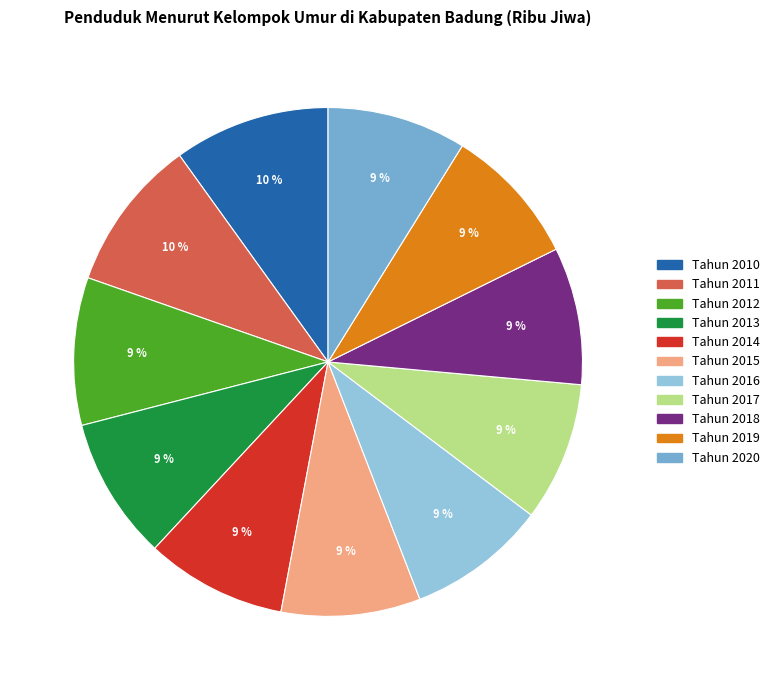

To the nearest percent, what portion does Tahun 2017 represent?

9%